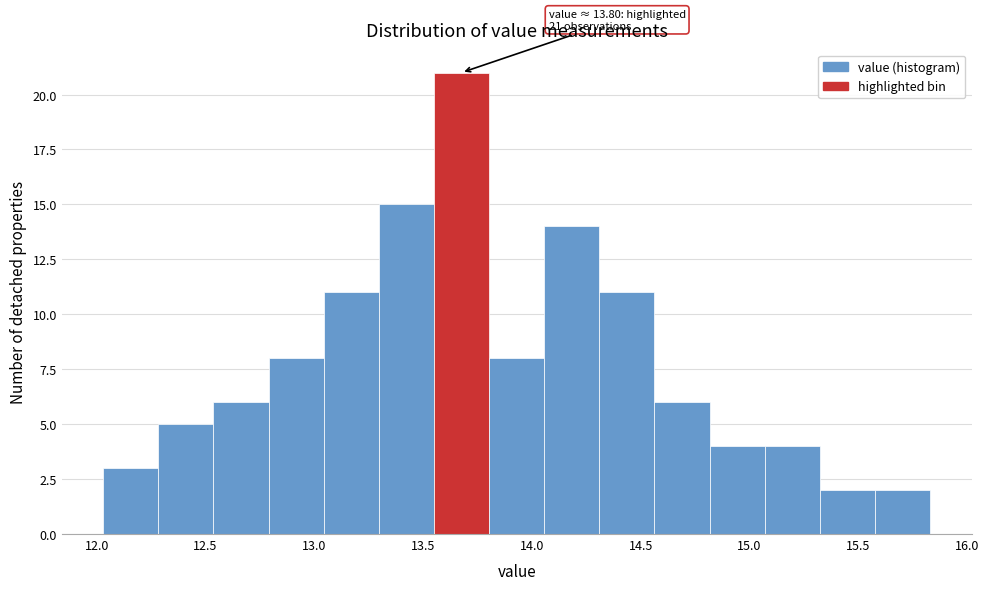

Over which range of the x-axis is the bar tallest?

13.55 to 13.80